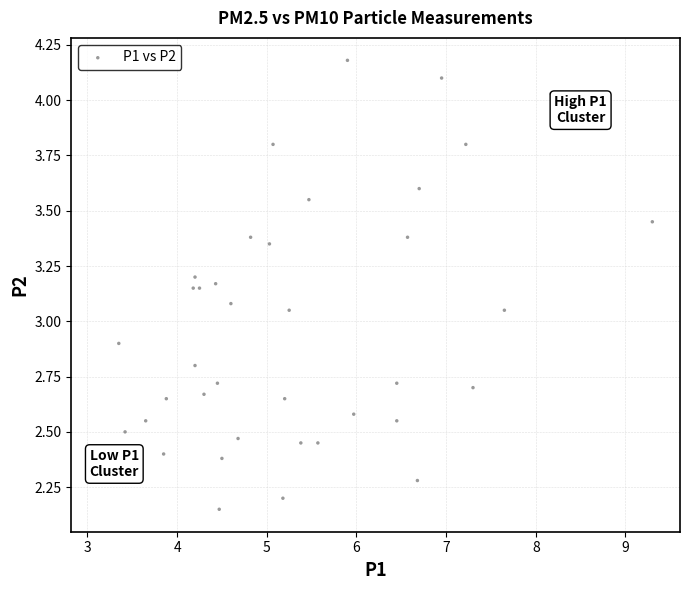

What is the range of X values (max minus min)?

6.2